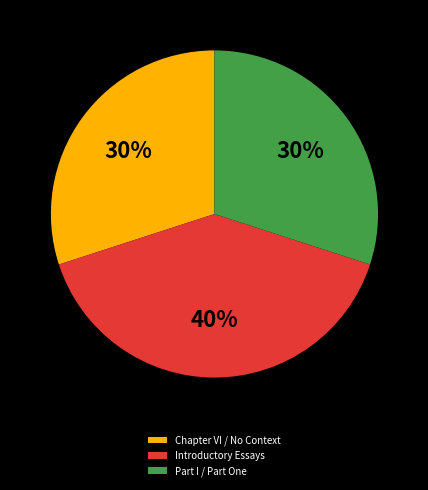

To the nearest percent, what is the average slice percentage?

33%